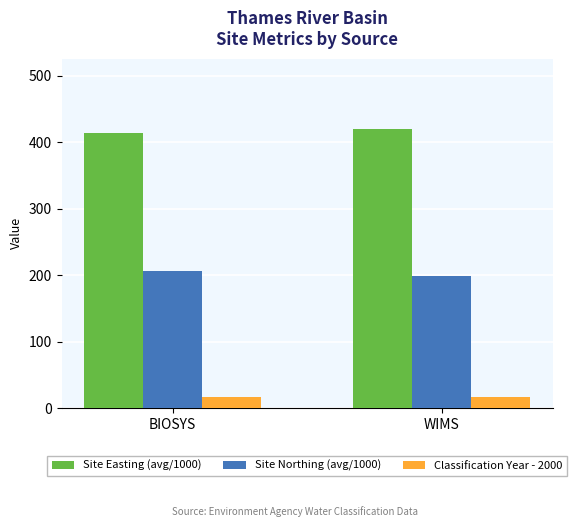

What is the average value of the Site Northing (avg/1000) series?

202.2